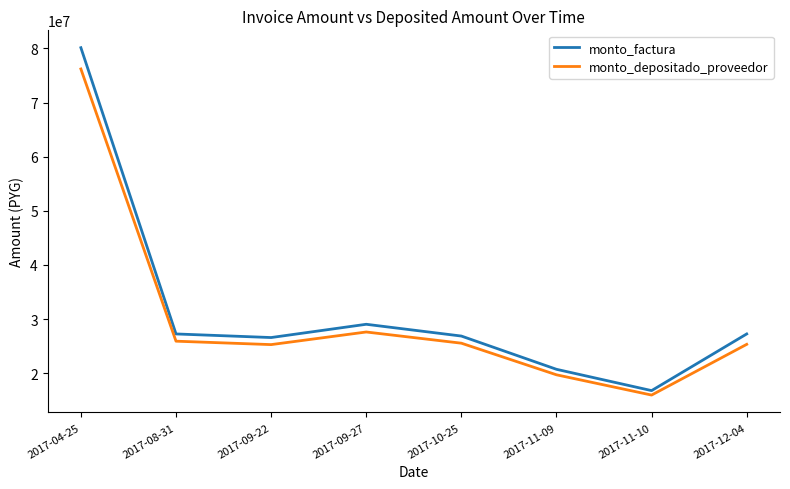

Which series has the widest spread of values?

monto_factura